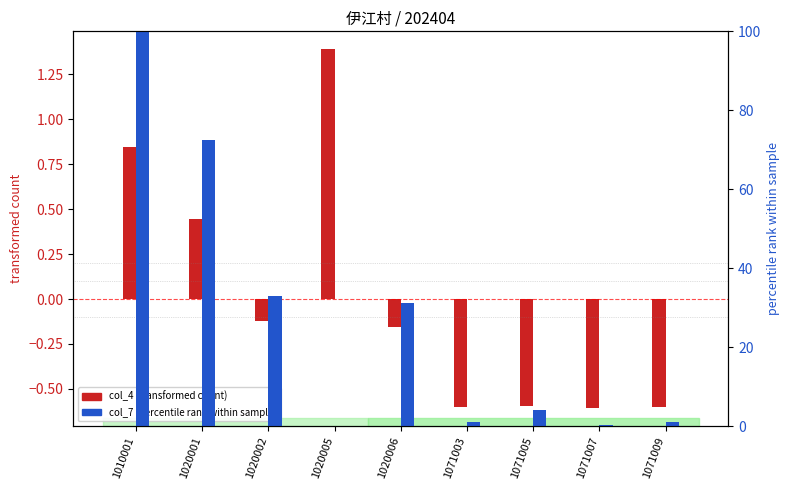

Which series has the largest range (max minus min)?

col_7 (percentile rank within sample)